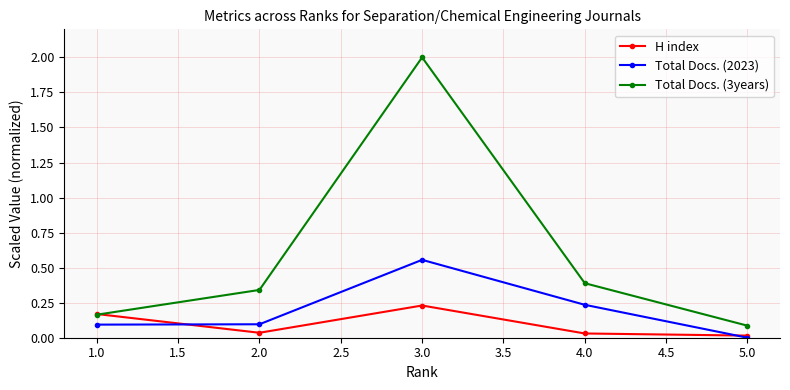

Does the chart display data point markers on the line(s)?

Yes